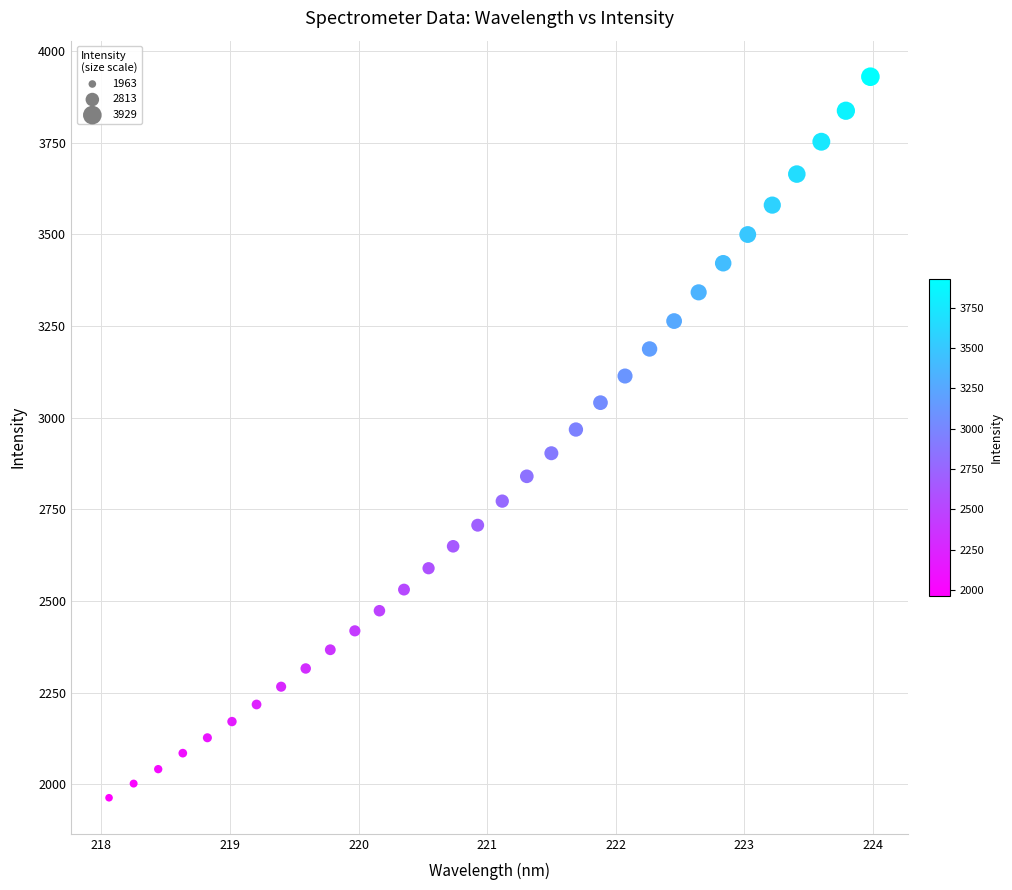

What is the range of Y values (max minus min)?

1965.8